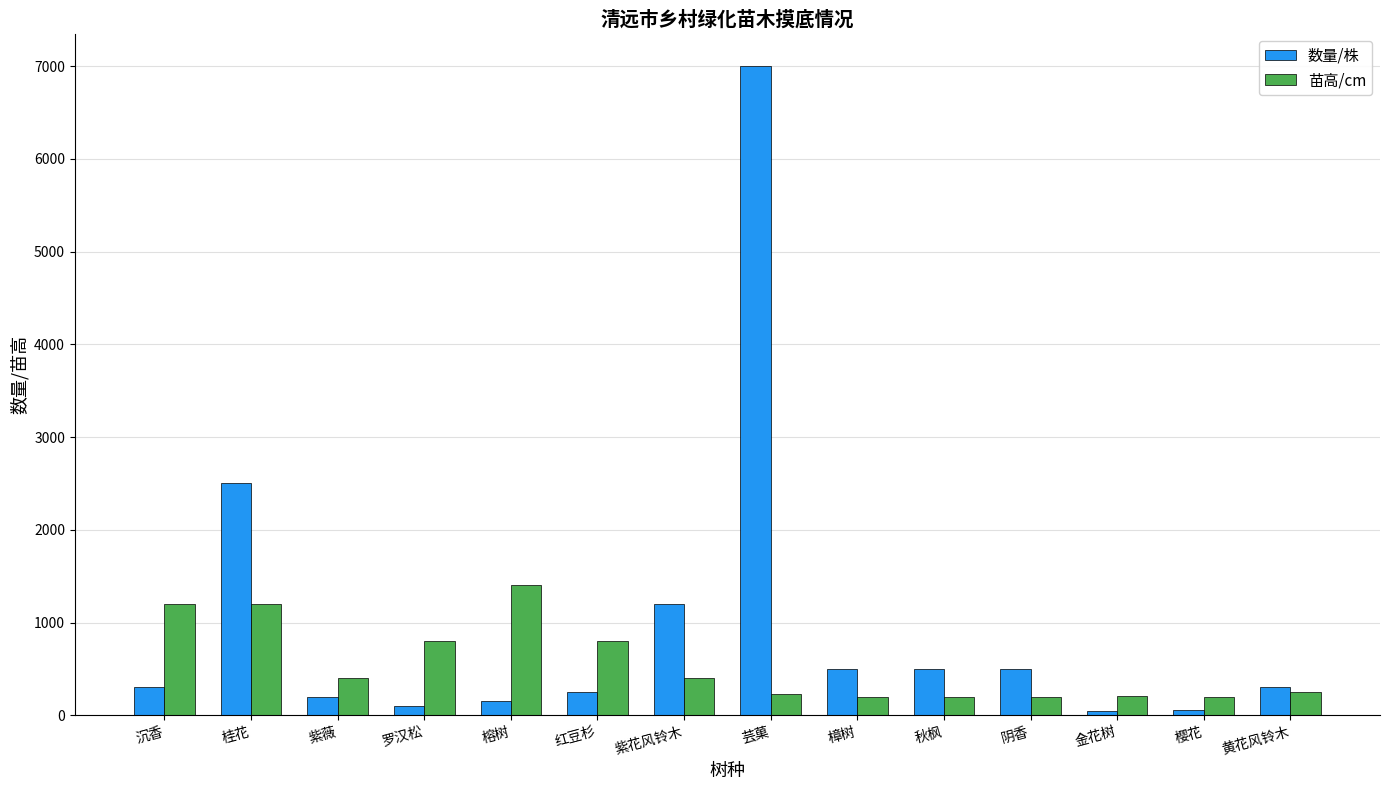

What are all the series names shown in the legend?

数量/株, 苗高/cm